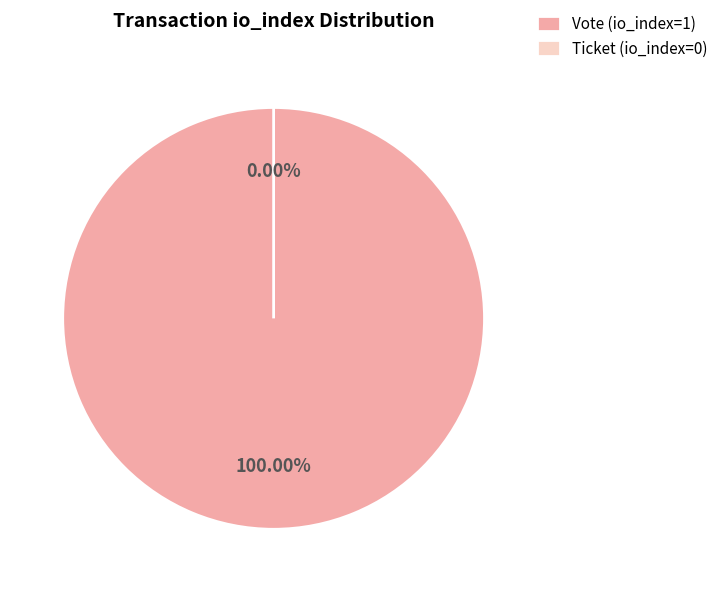

Does Ticket (io_index=0) represent more than half of the total?

No